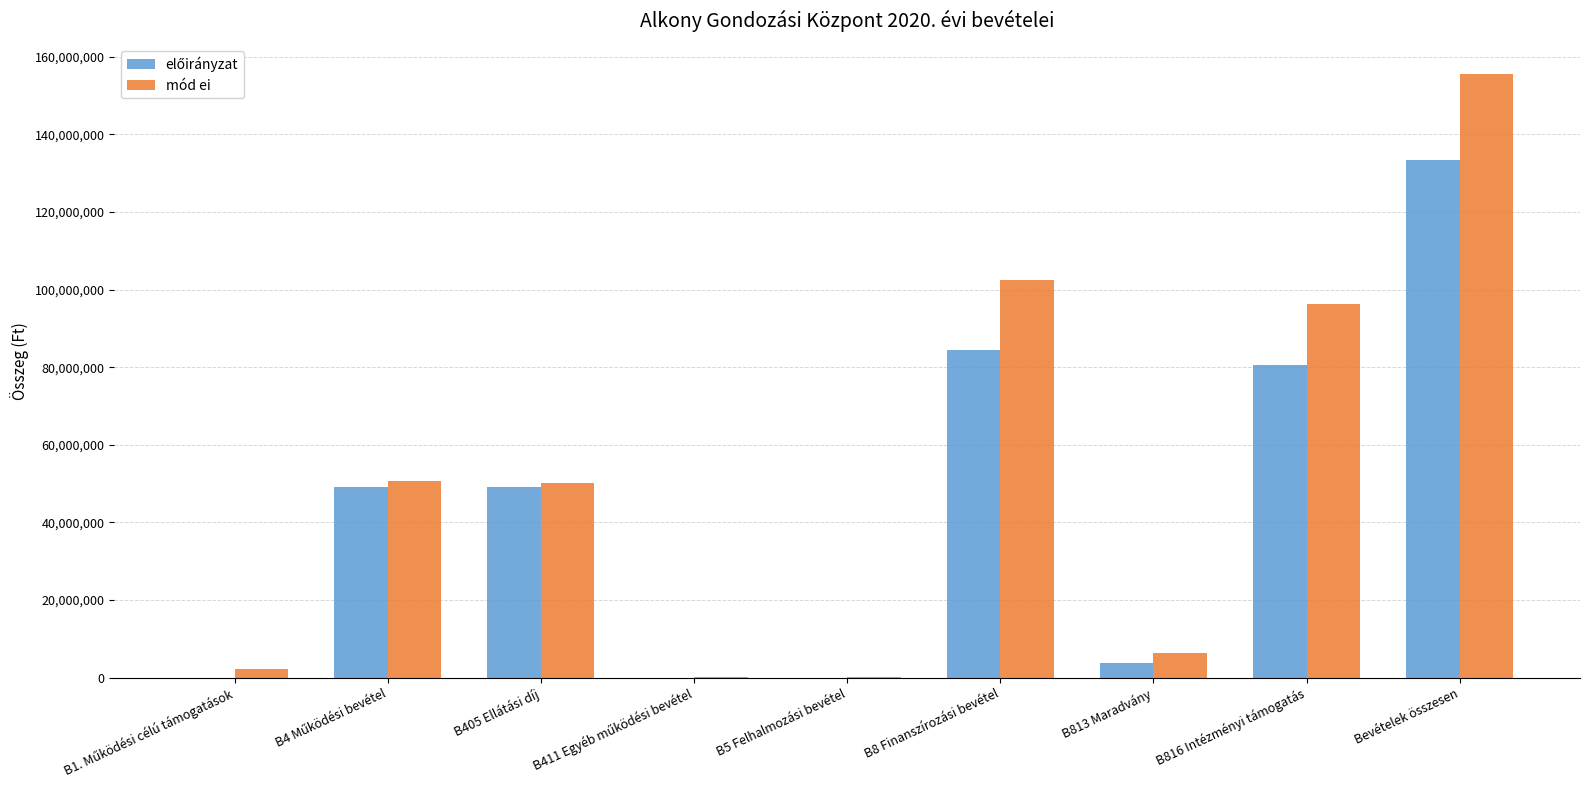

Where is mód ei nearest to the value 77916768?

B816 Intézményi támogatás